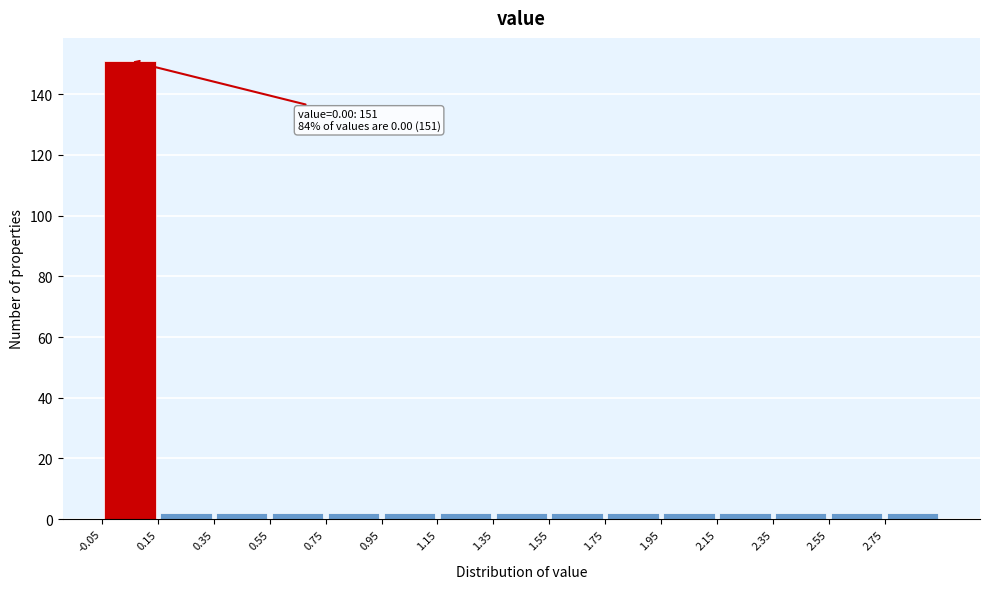

Over which range of the x-axis is the bar tallest?

-0.05 to 0.15